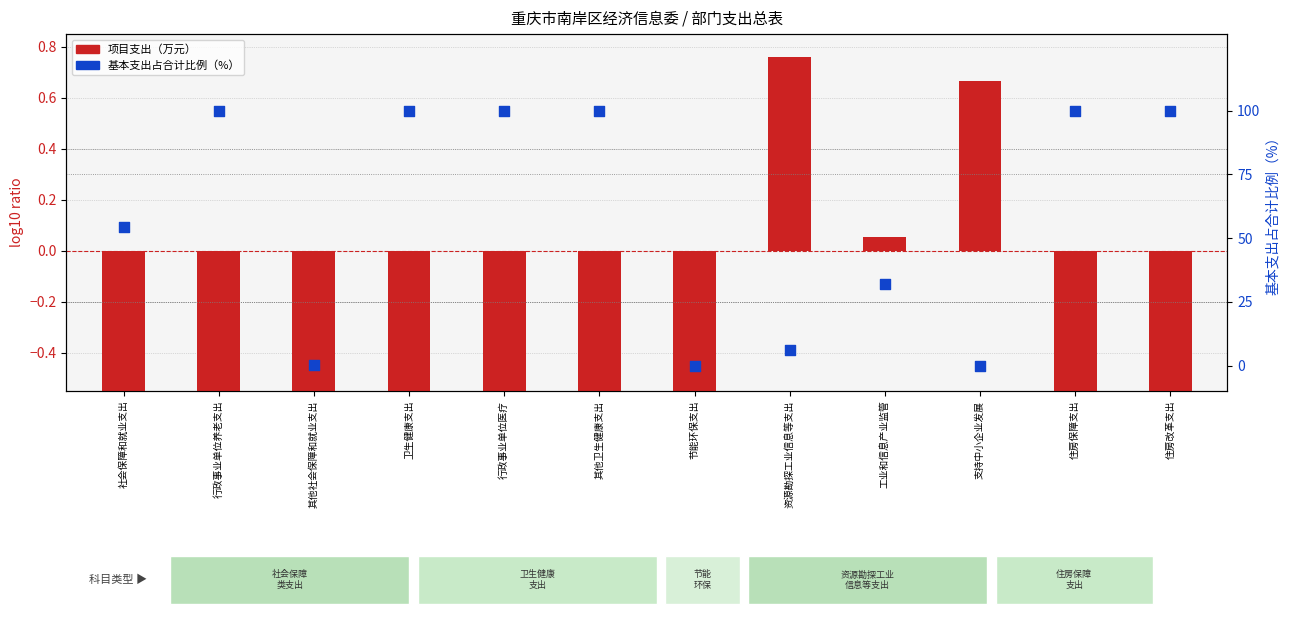

Which series has the largest Y range (max minus min)?

基本支出占合计比例（%）